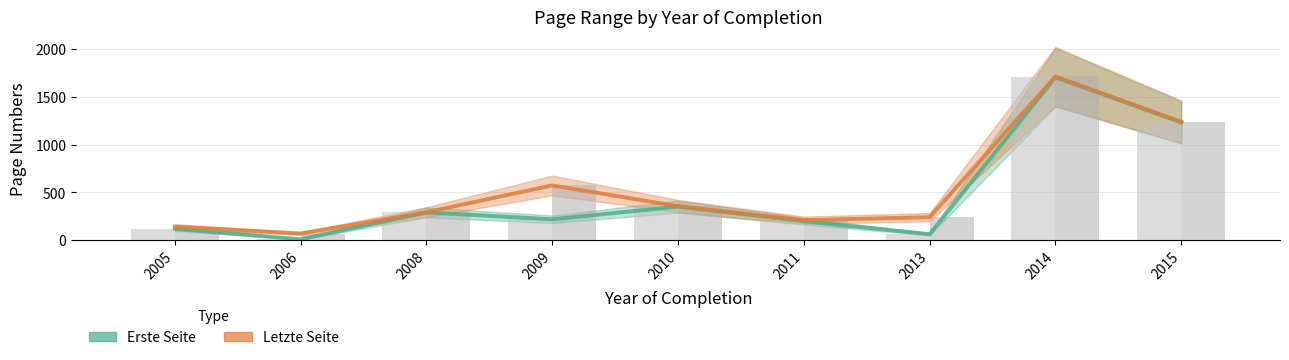

What is the total value across all series at 2015?

2475